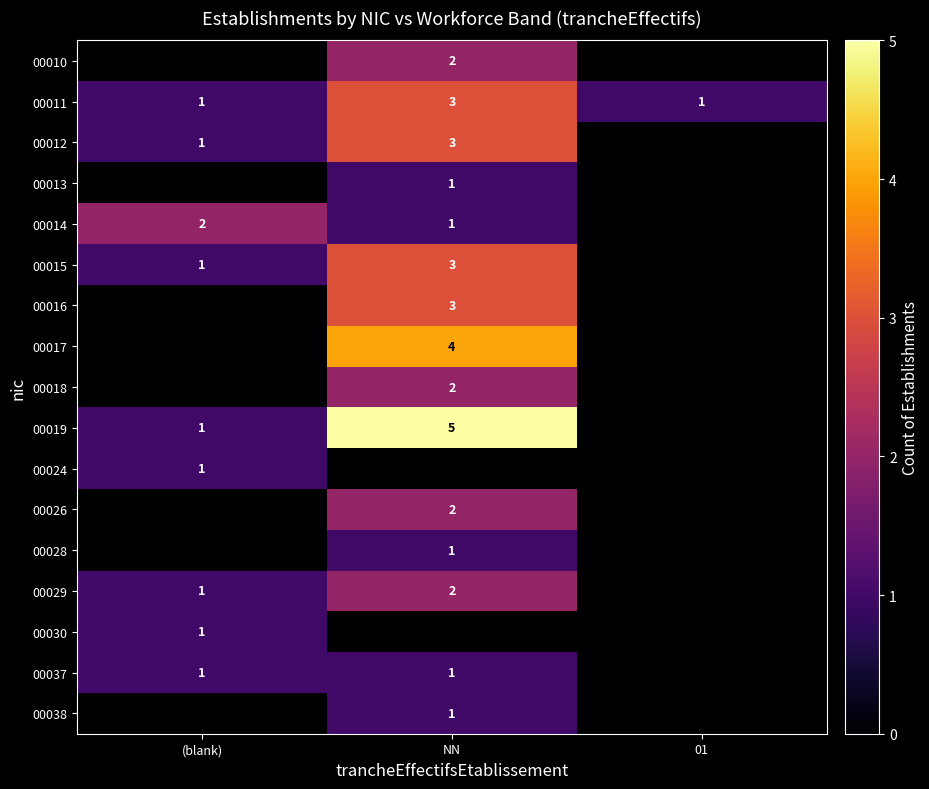

True or false: 00030 has a value of 0 at (blank).

False